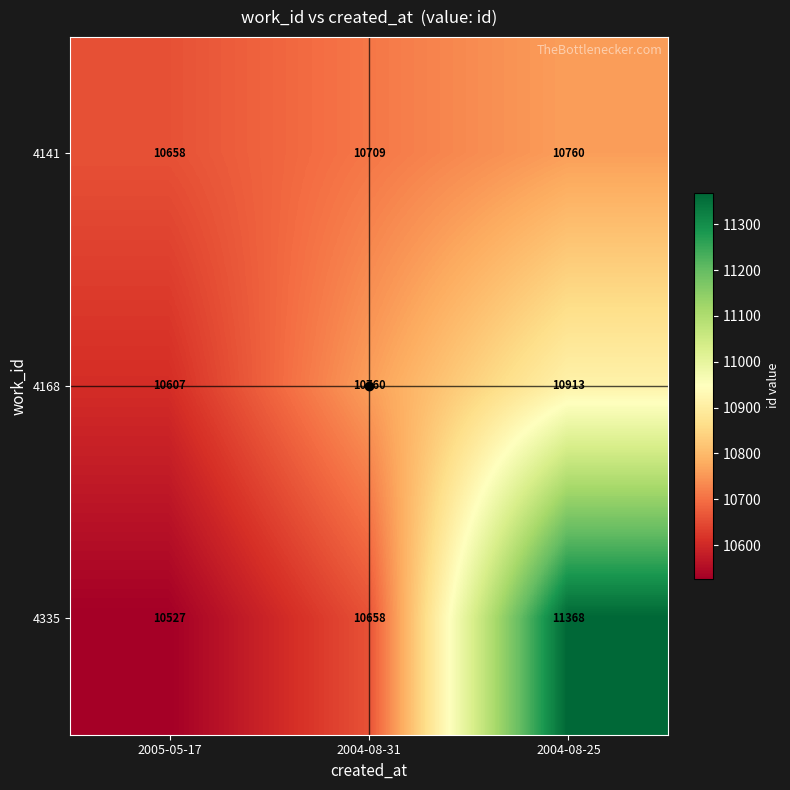

At how many categories does at least one series exceed 11351?

1